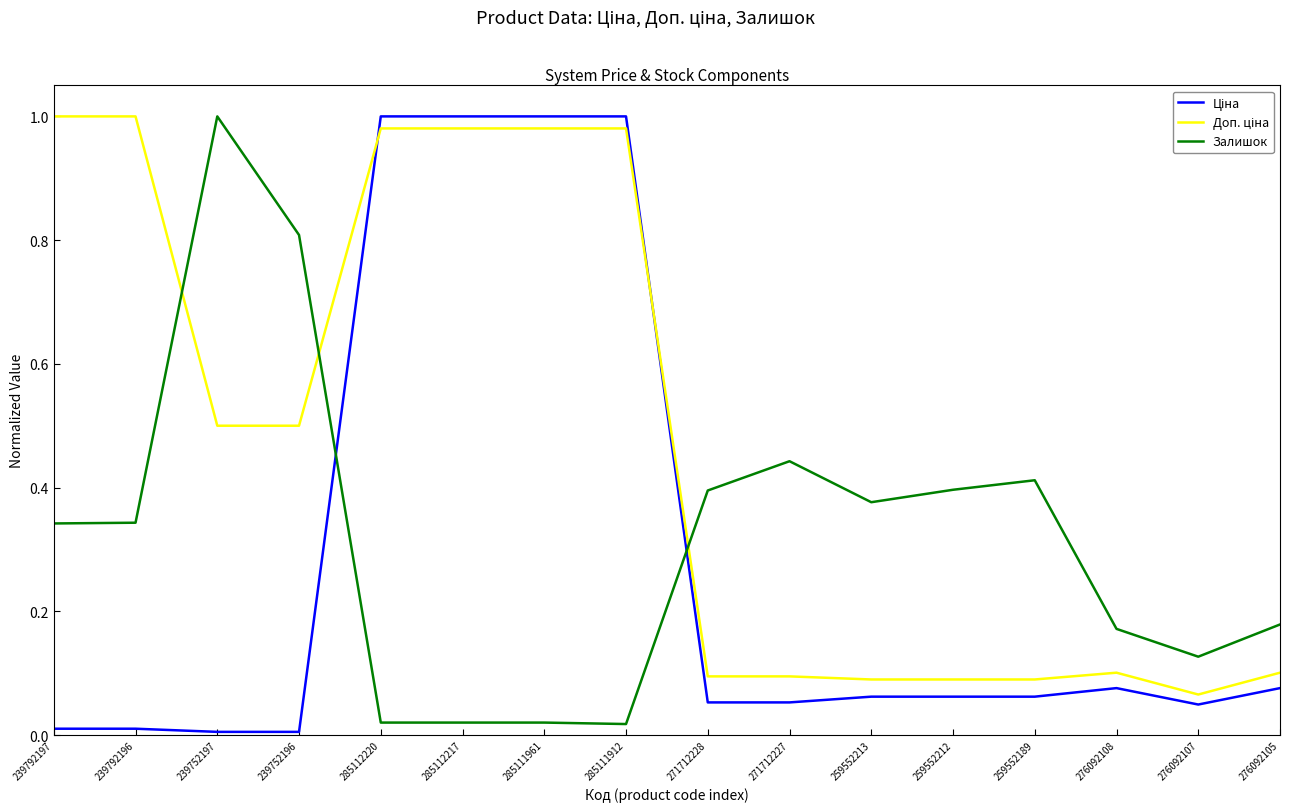

Which category has the highest value in the Залишок series?

239752197